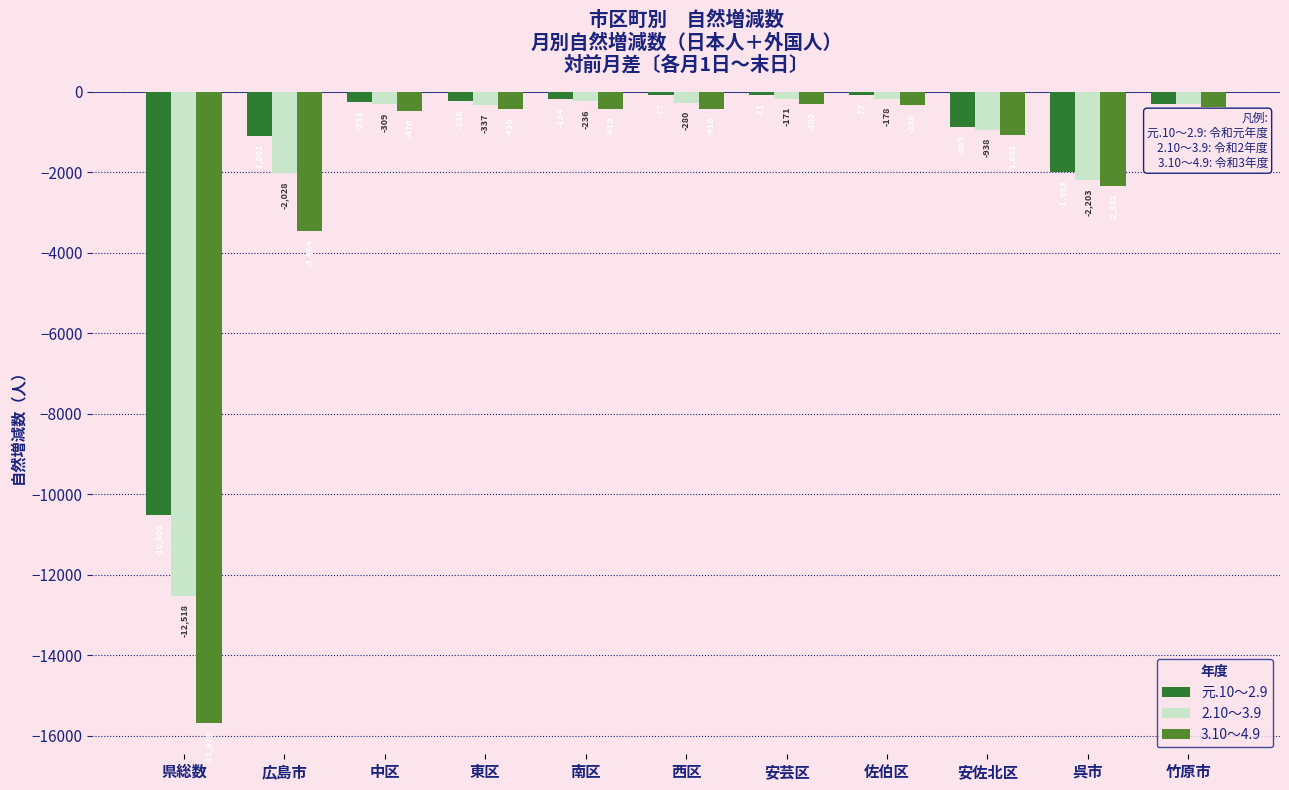

What is the sum of the 2.10～3.9 values at 佐伯区 and 安佐北区?

-1116